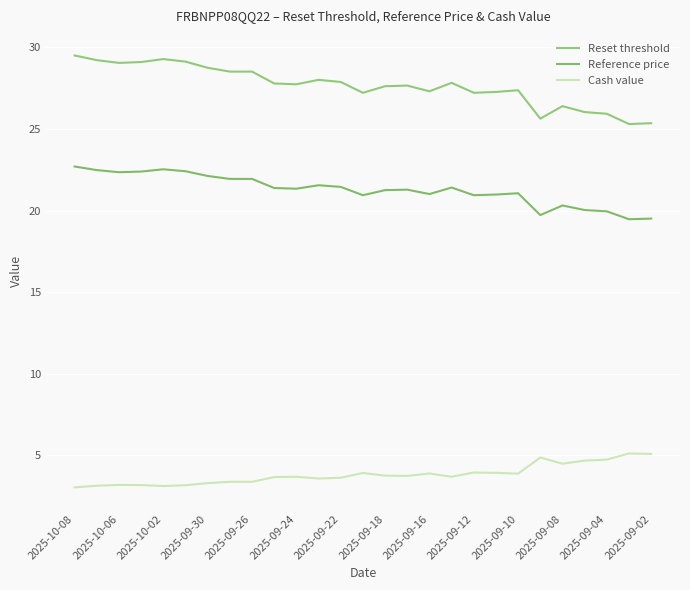

Which series has the largest total across all categories?

Reset threshold